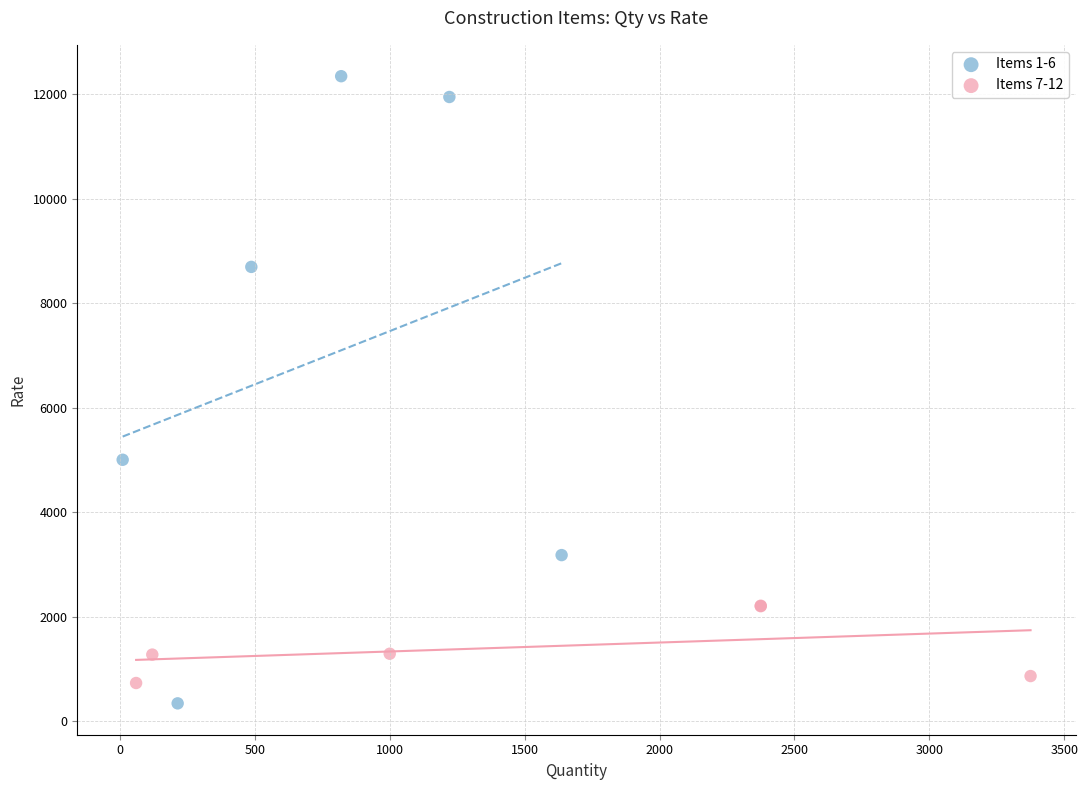

Which series has the widest spread of Y values?

Items 1-6